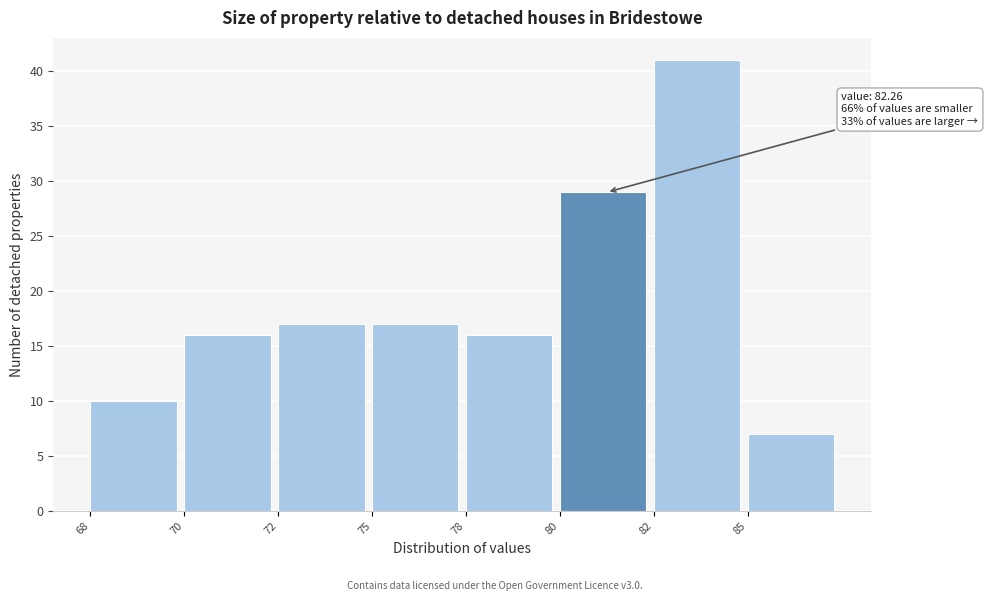

Reading right to left, transcribe all the data shown in this chart.

85=7	82=41	80=29	78=16	75=17	72=17	70=16	68=10